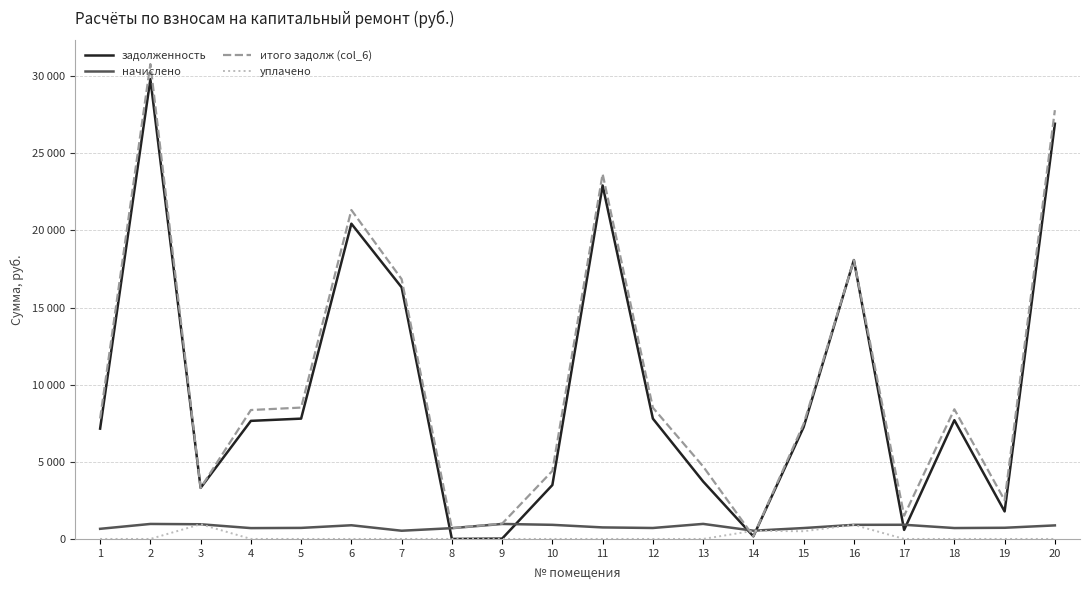

Is this an area chart (filled region under the line)?

No